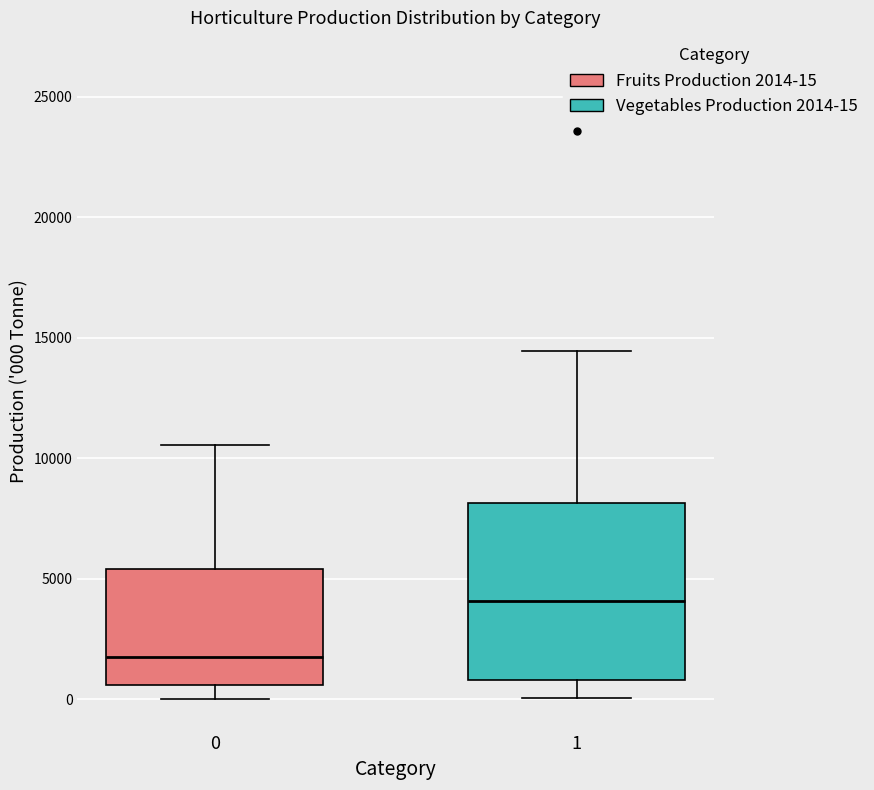

Which box has the lowest median line?

0